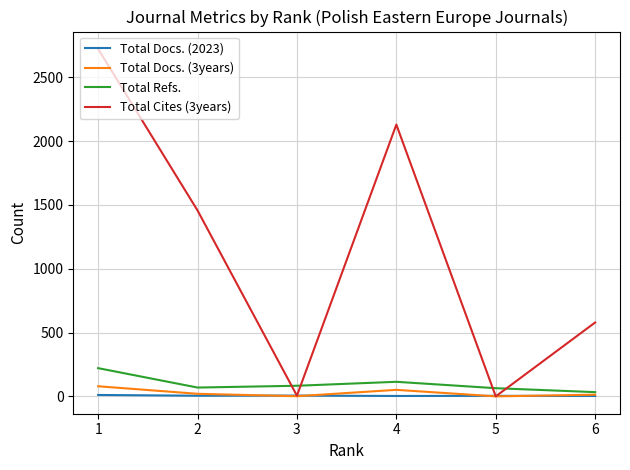

How many interior local peaks does the Total Refs. series have?

1